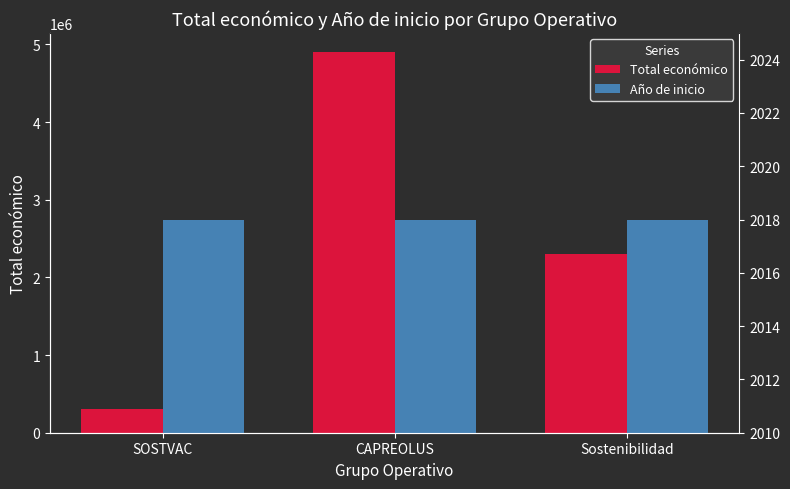

What is the maximum value shown in the chart?

4902645